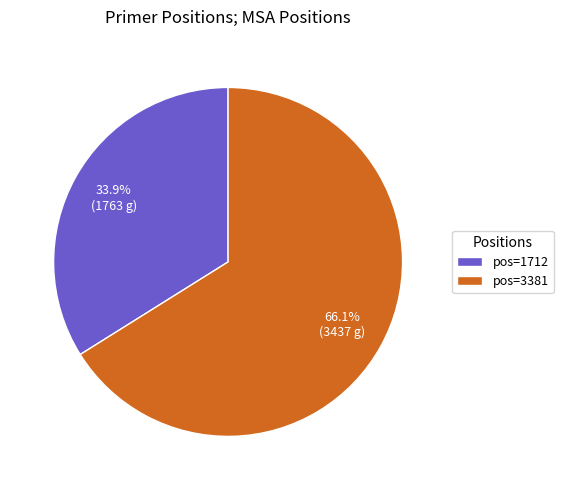

Which has a higher value, pos=1712 or pos=3381?

pos=3381